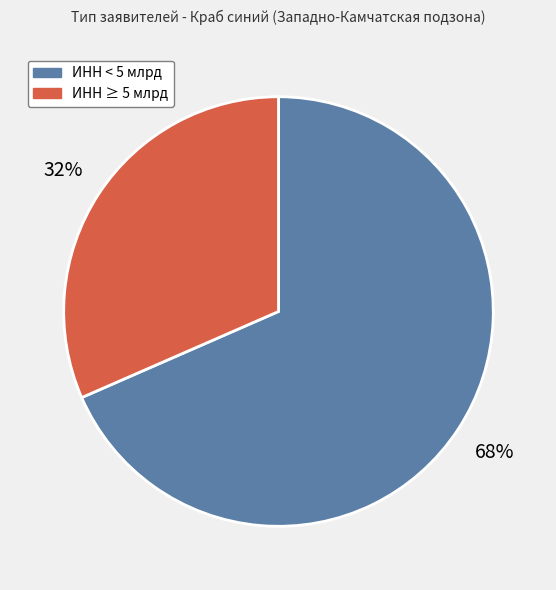

Is there any slice that represents more than half of the pie?

Yes